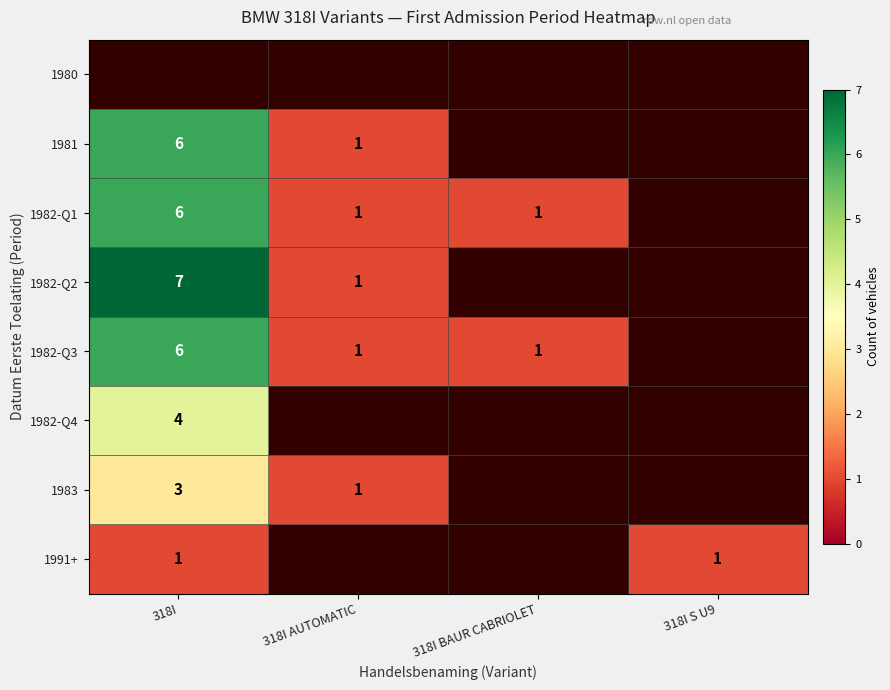

Which label corresponds to the largest value in the chart?

318I